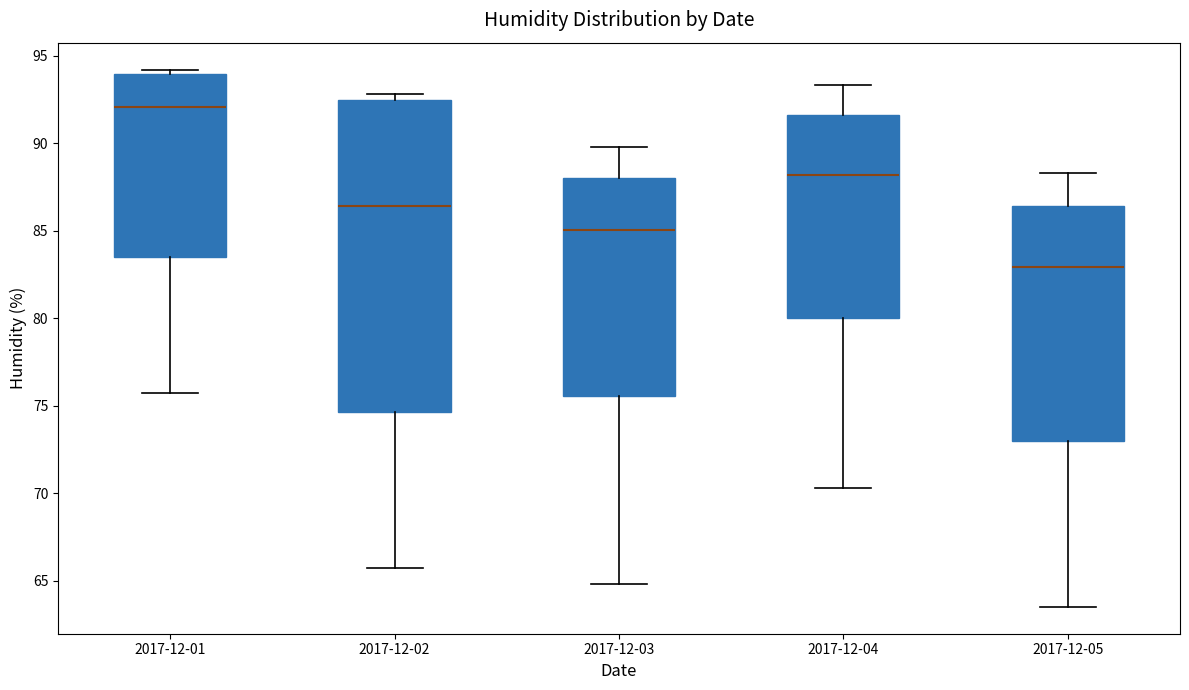

Comparing the boxes themselves (not the whiskers), which one is the tallest?

2017-12-02